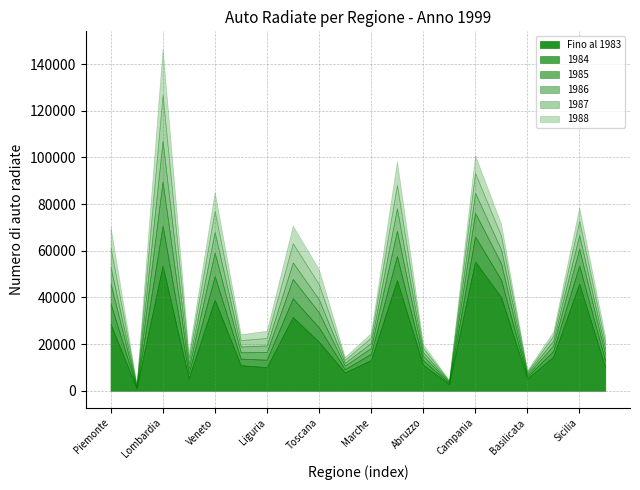

The value of 1986 at Veneto is 3497. True or false?

False